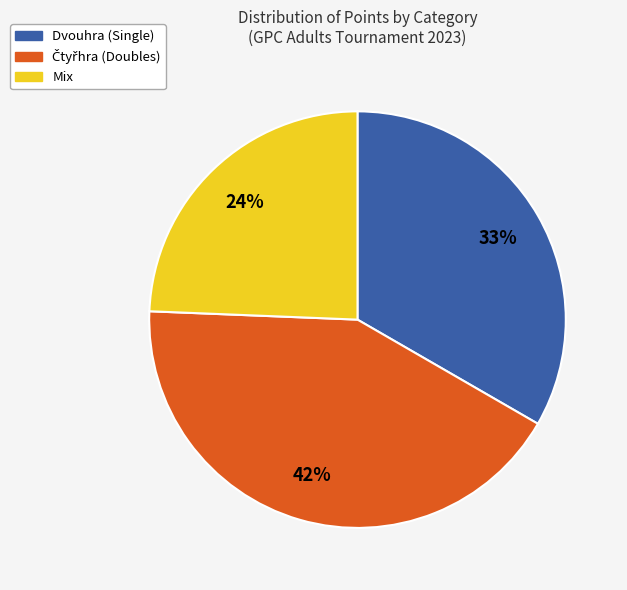

Is there any slice that represents more than half of the pie?

No